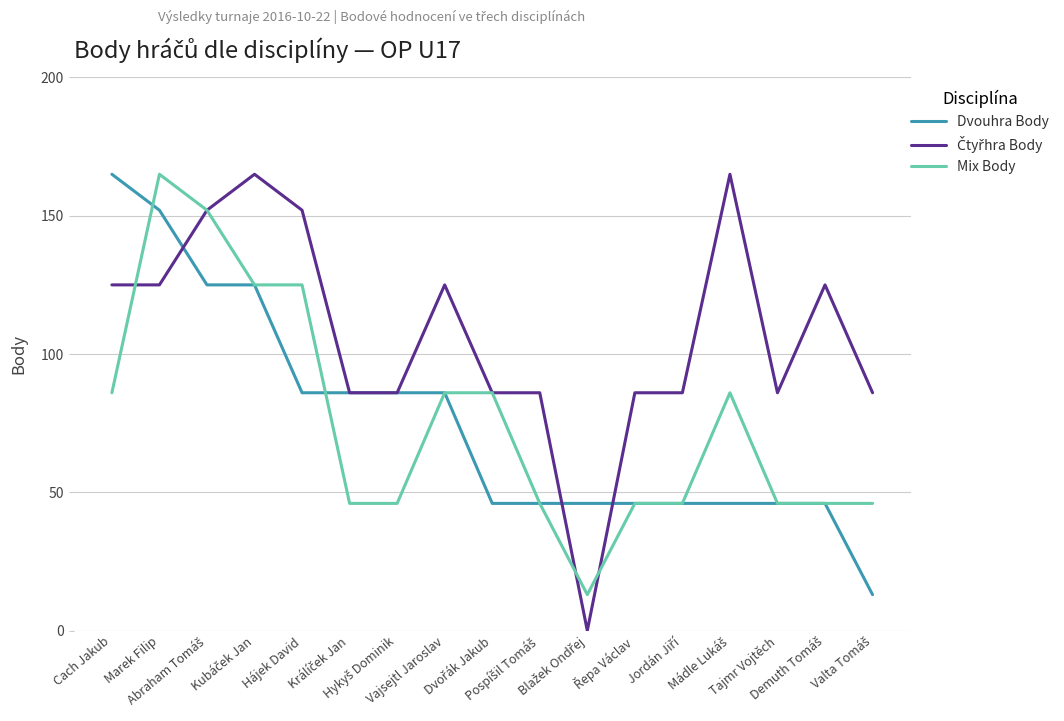

What is the minimum value for Dvouhra Body?

13